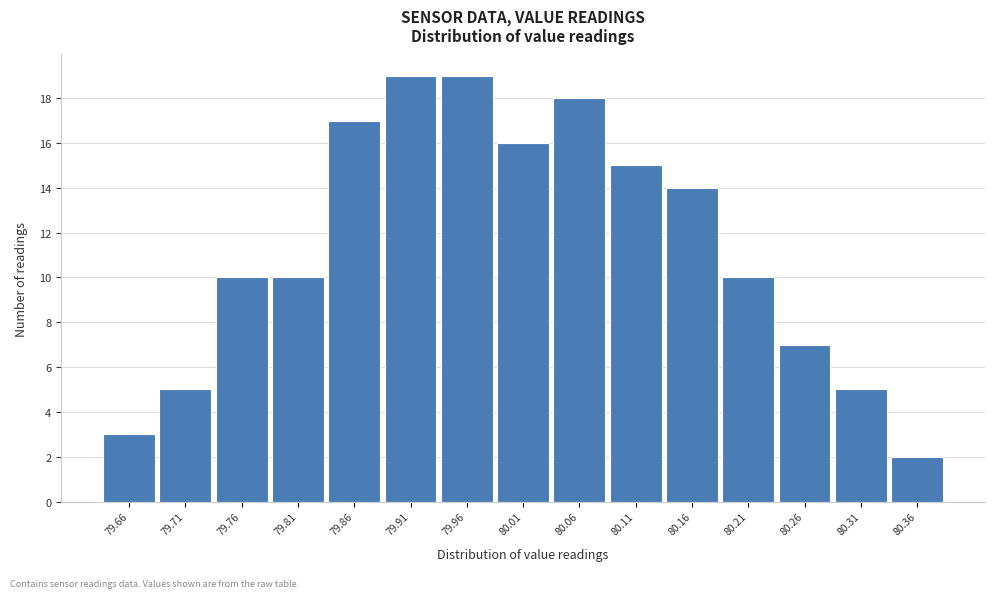

Reading left to right, list every bar in this chart as the range it spans on the x-axis followed by its height. Neither the bar edges nor the heights are printed on the chart, so give them approximately, as read against the axes.

79.63 to 79.68: 3
79.68 to 79.73: 5
79.73 to 79.78: 10
79.78 to 79.83: 10
79.83 to 79.88: 17
79.88 to 79.93: 19
79.93 to 79.98: 19
79.98 to 80.04: 16
80.04 to 80.09: 18
80.09 to 80.14: 15
80.14 to 80.19: 14
80.19 to 80.24: 10
80.24 to 80.29: 7
80.29 to 80.34: 5
80.34 to 80.39: 2